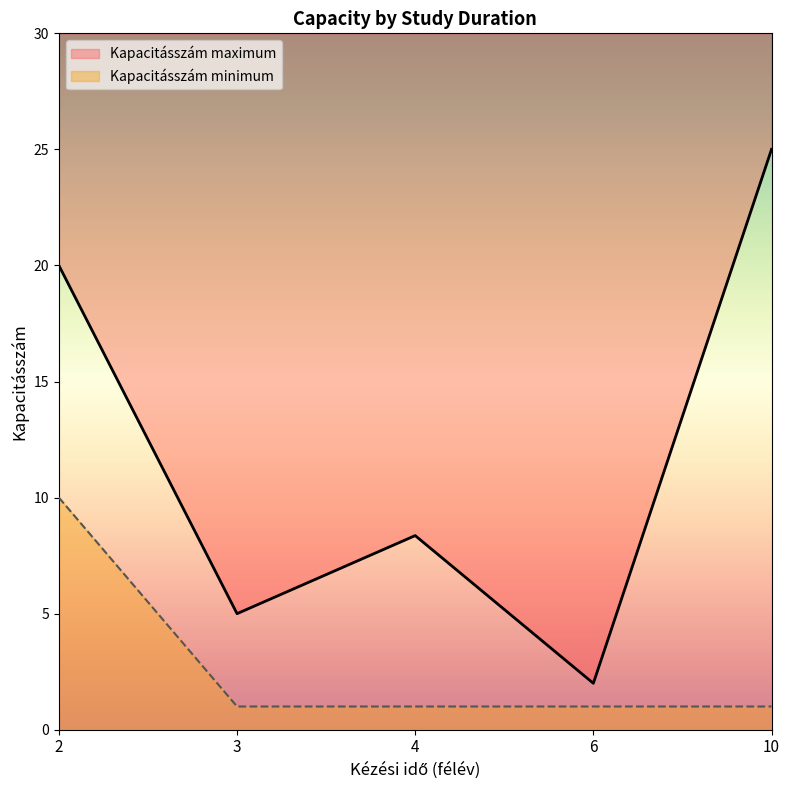

The Kapacitásszám minimum series shows 1 at 2. True or false?

False